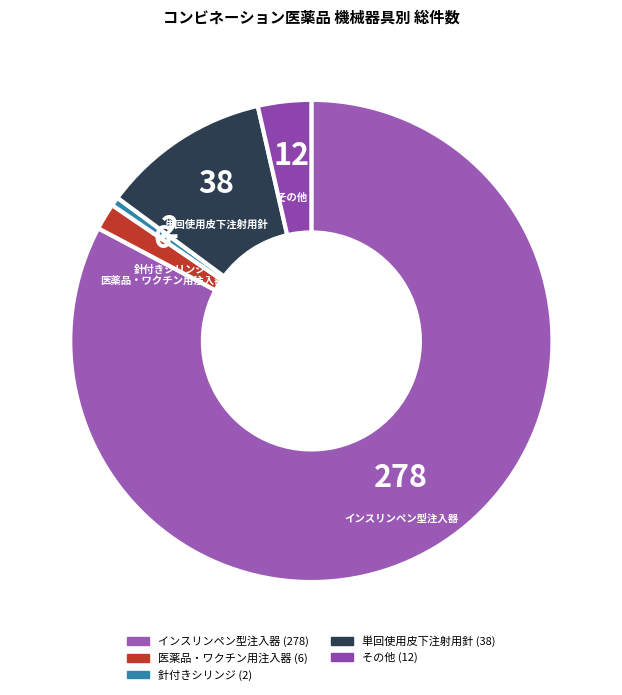

Count the number of slices in the pie.

5